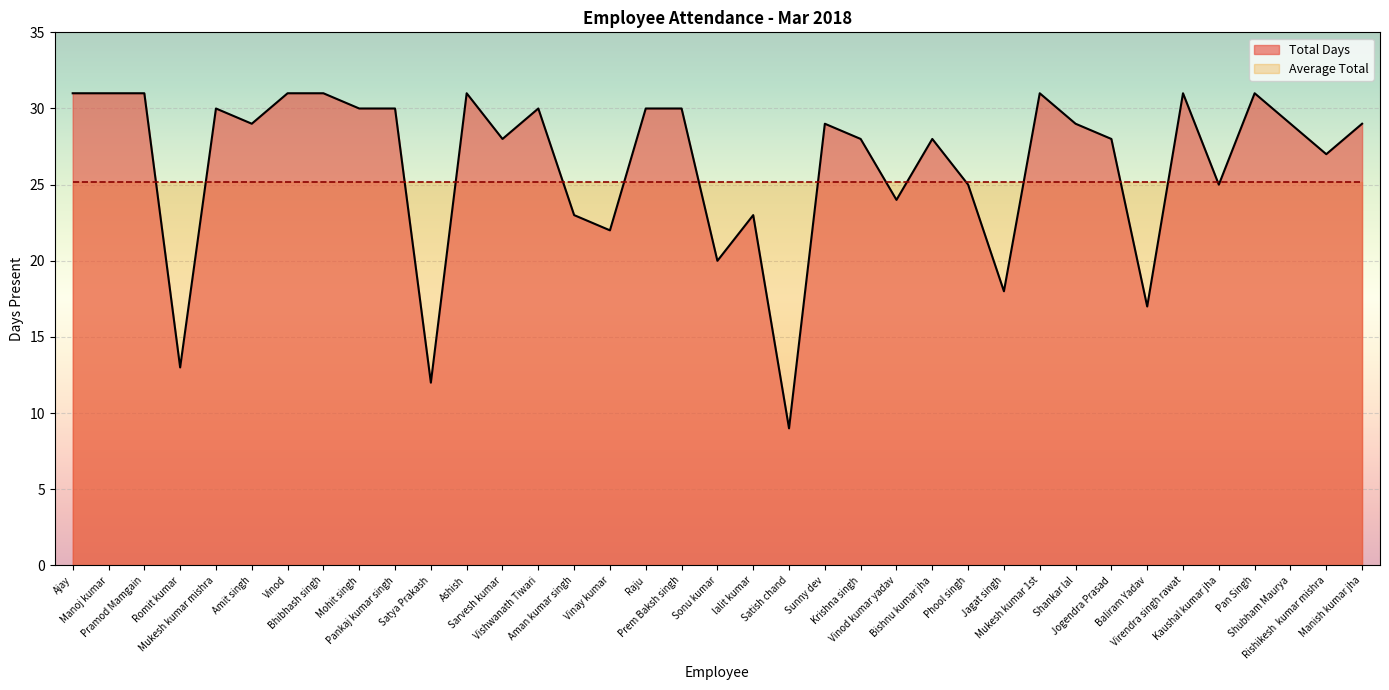

Is it true that the value at Sunny dev is 29?

True